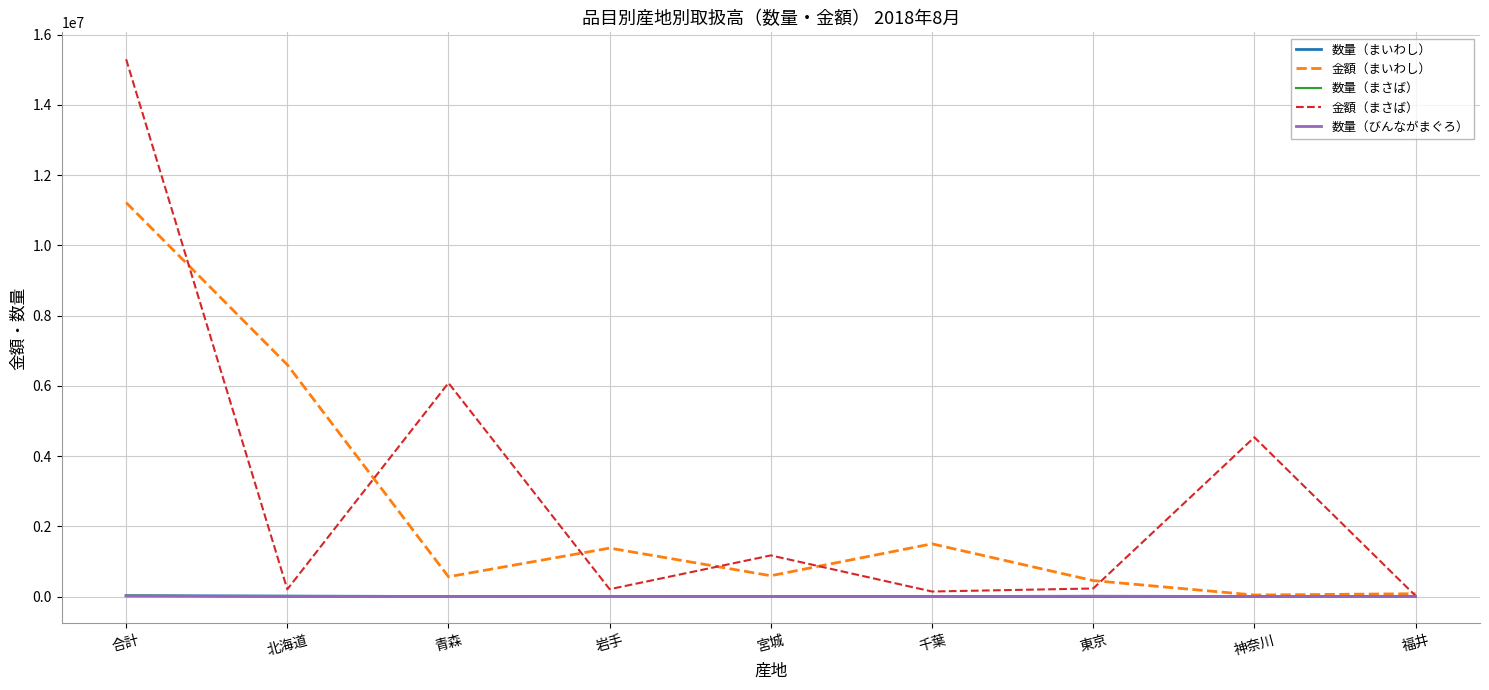

What is the difference between the highest and lowest values at 岩手?

1379592